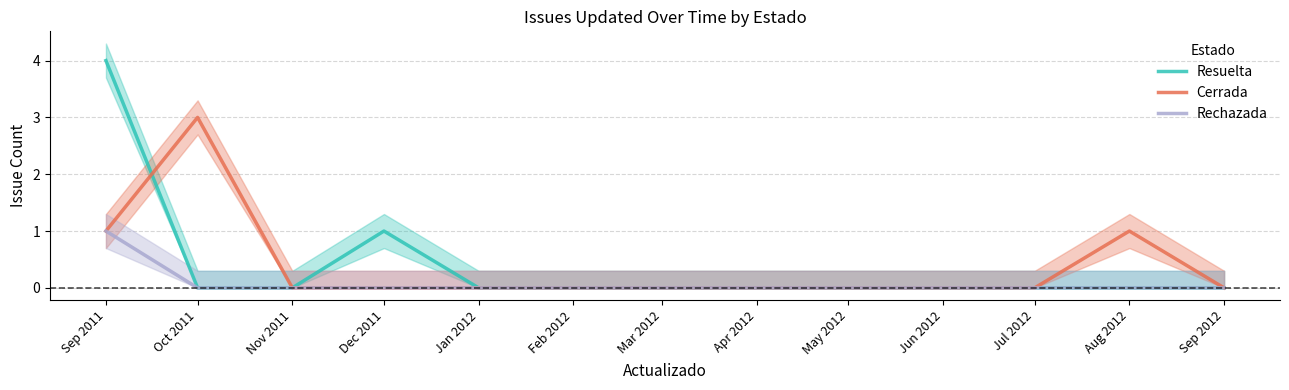

What is the difference between the maximum and minimum values in the Resuelta series?

4